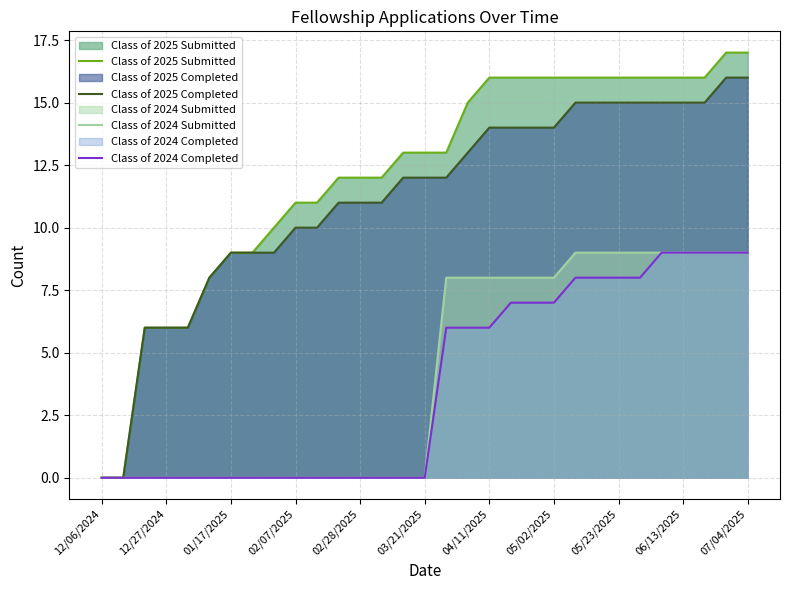

How many data points does each series have?

31